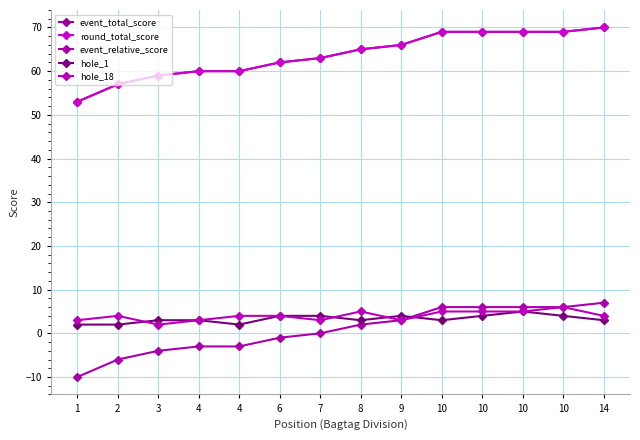

What is the maximum value for event_total_score?

70